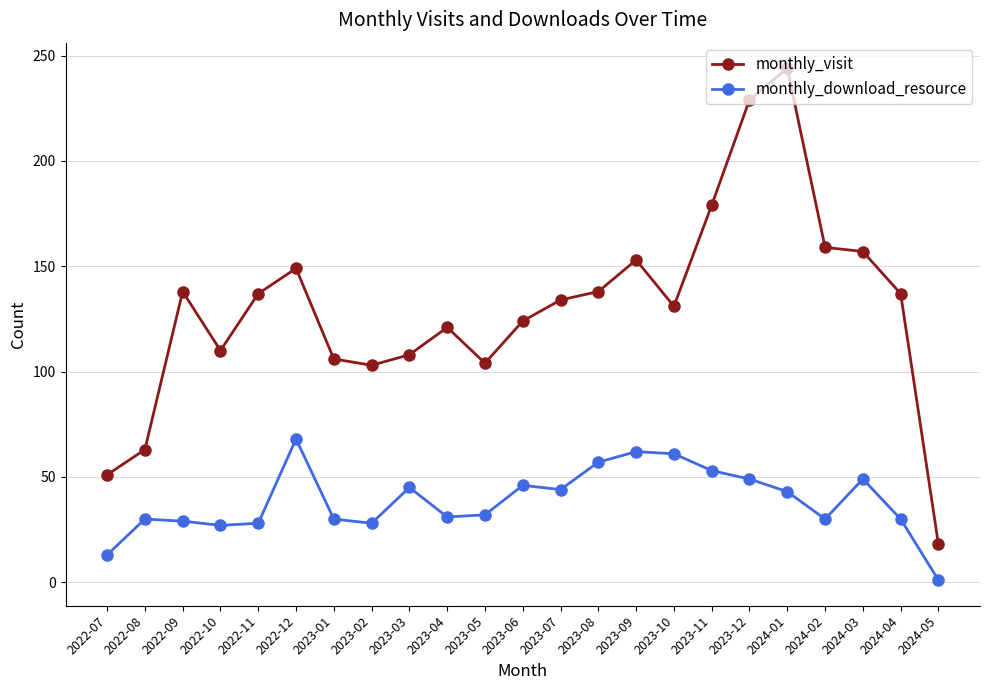

True or false: monthly_visit and monthly_download_resource intersect in this chart.

False